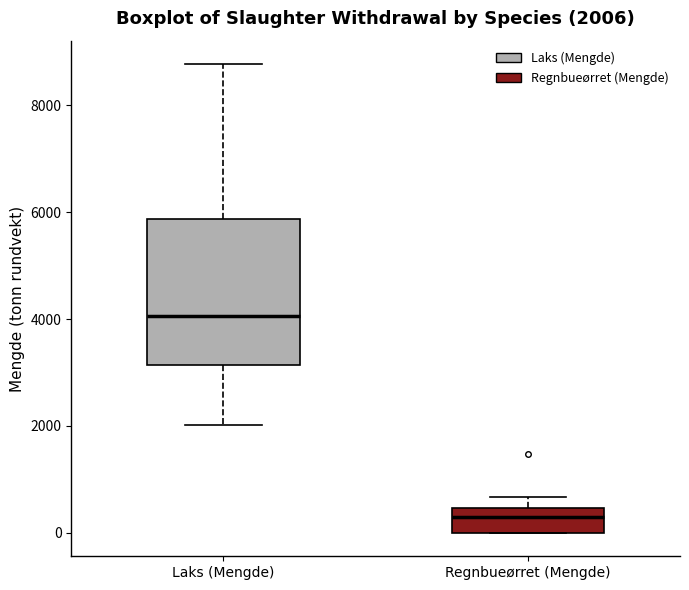

Which box has the lowest median line?

Regnbueørret (Mengde)